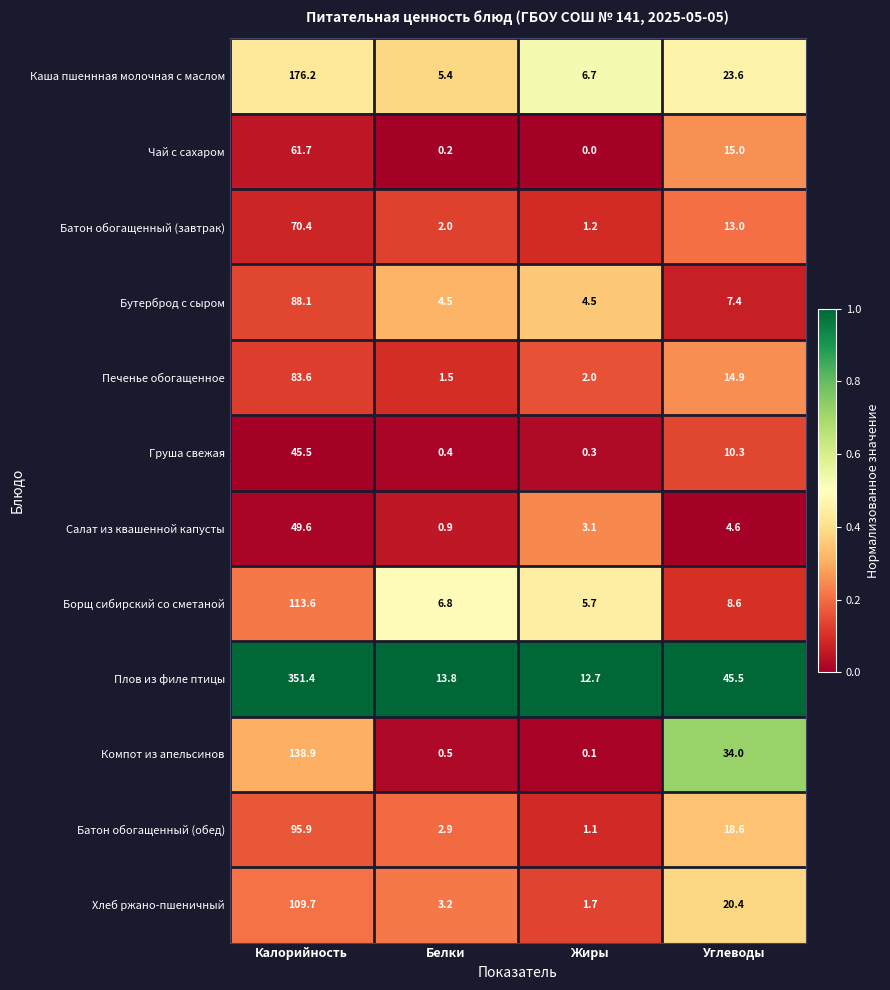

What is the total value across all series at Белки?

42.1